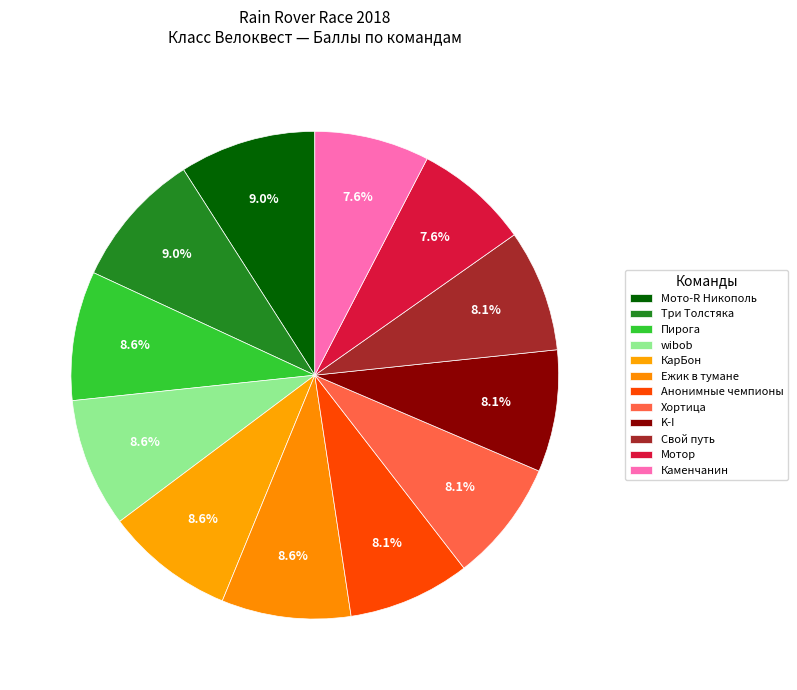

How many segments does this pie chart have?

12